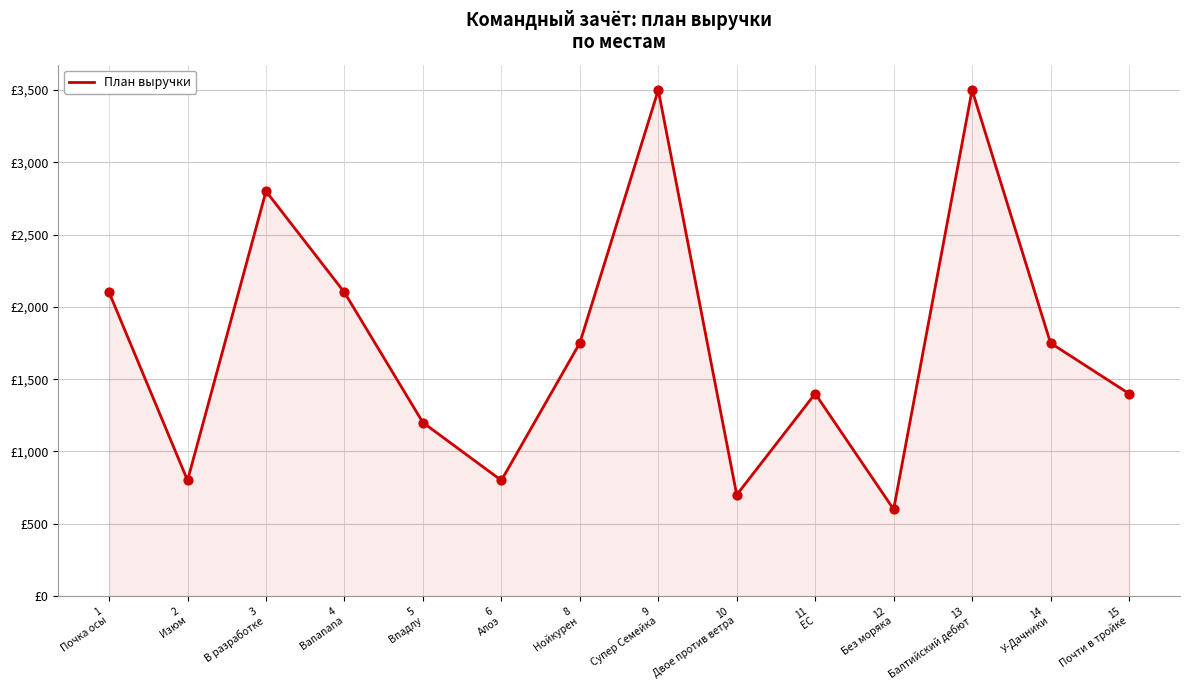

Is this an area chart (filled region under the line)?

Yes